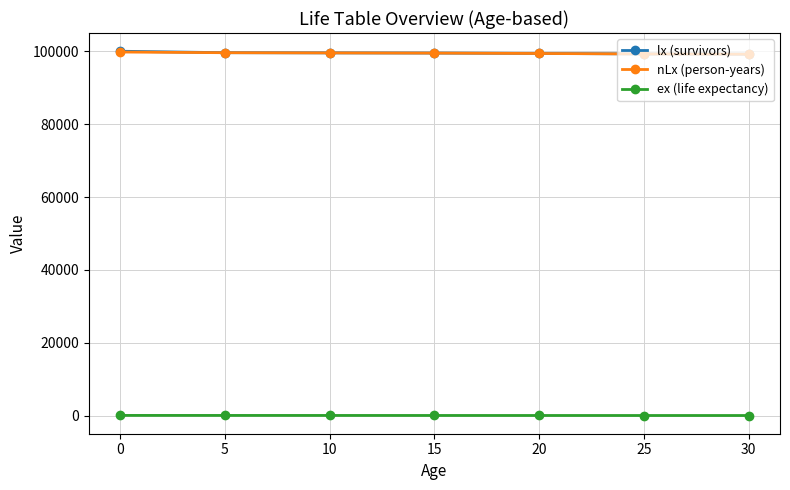

True or false: ex (life expectancy) and nLx (person-years) cross at least once.

False